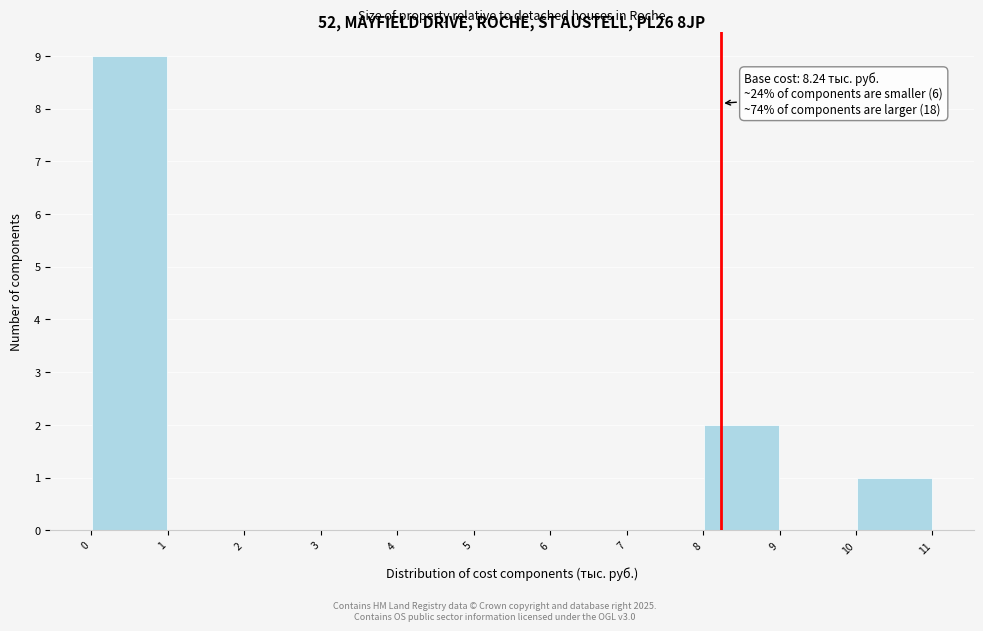

Over which range of the x-axis is the bar tallest?

0 to 1